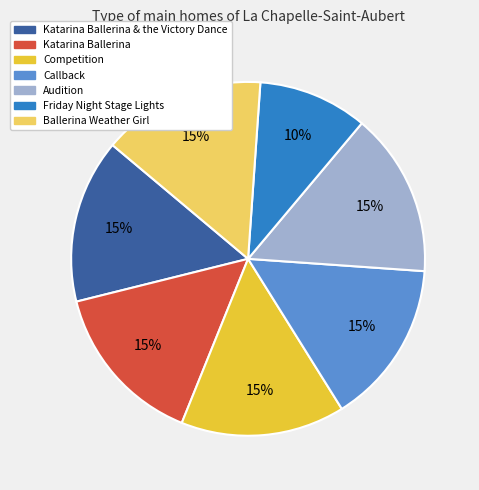

Is there a majority slice in this chart?

No